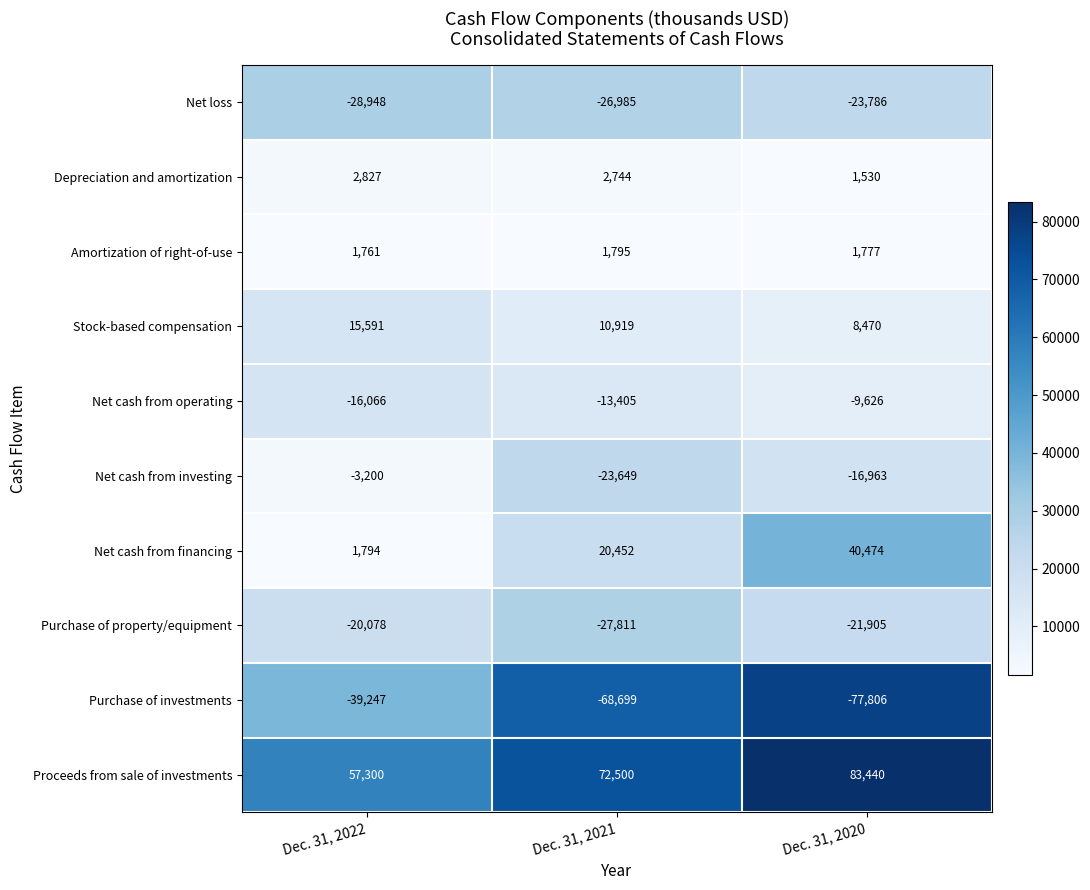

What is the spread (max minus min) of values at Dec. 31, 2020?

161246